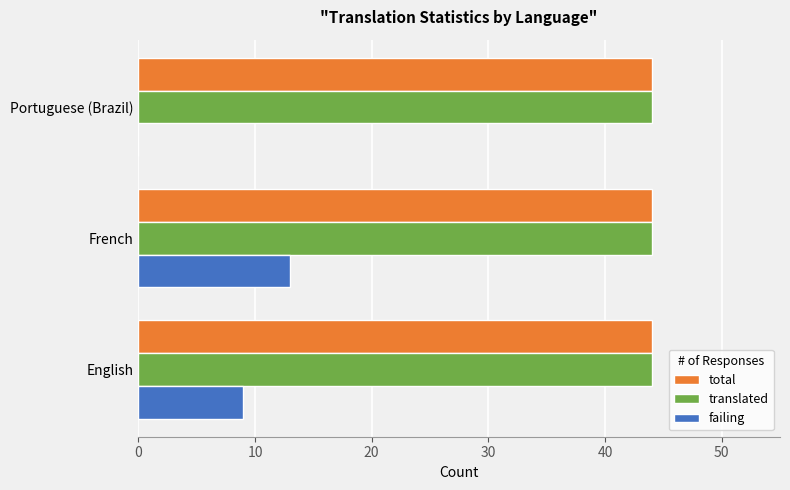

The value of total at Portuguese (Brazil) is 67. True or false?

False